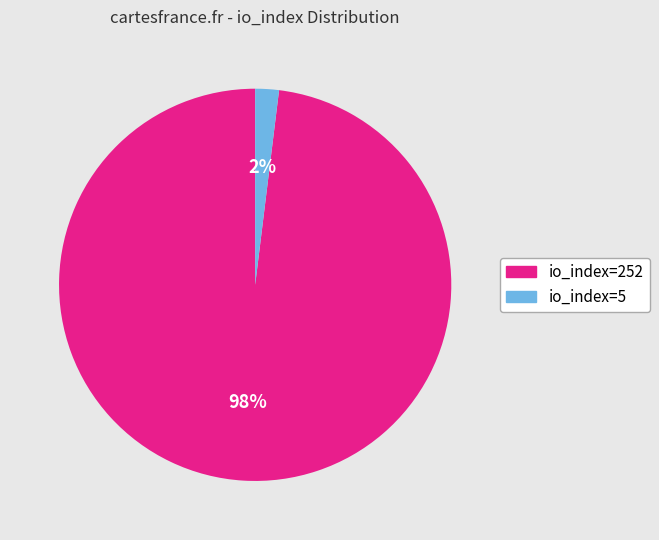

Is io_index=252 the majority of the pie?

Yes